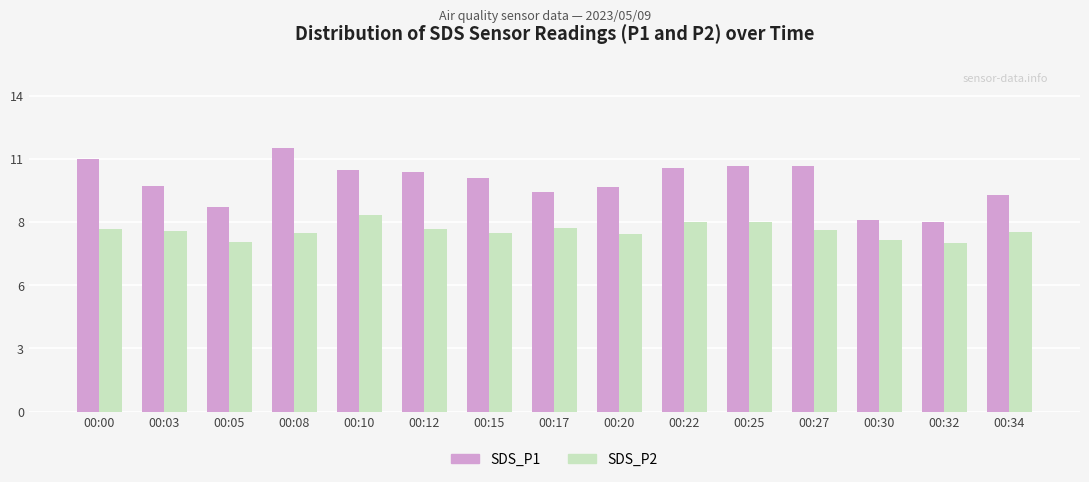

What is the total value across all series at 00:05?

16.6